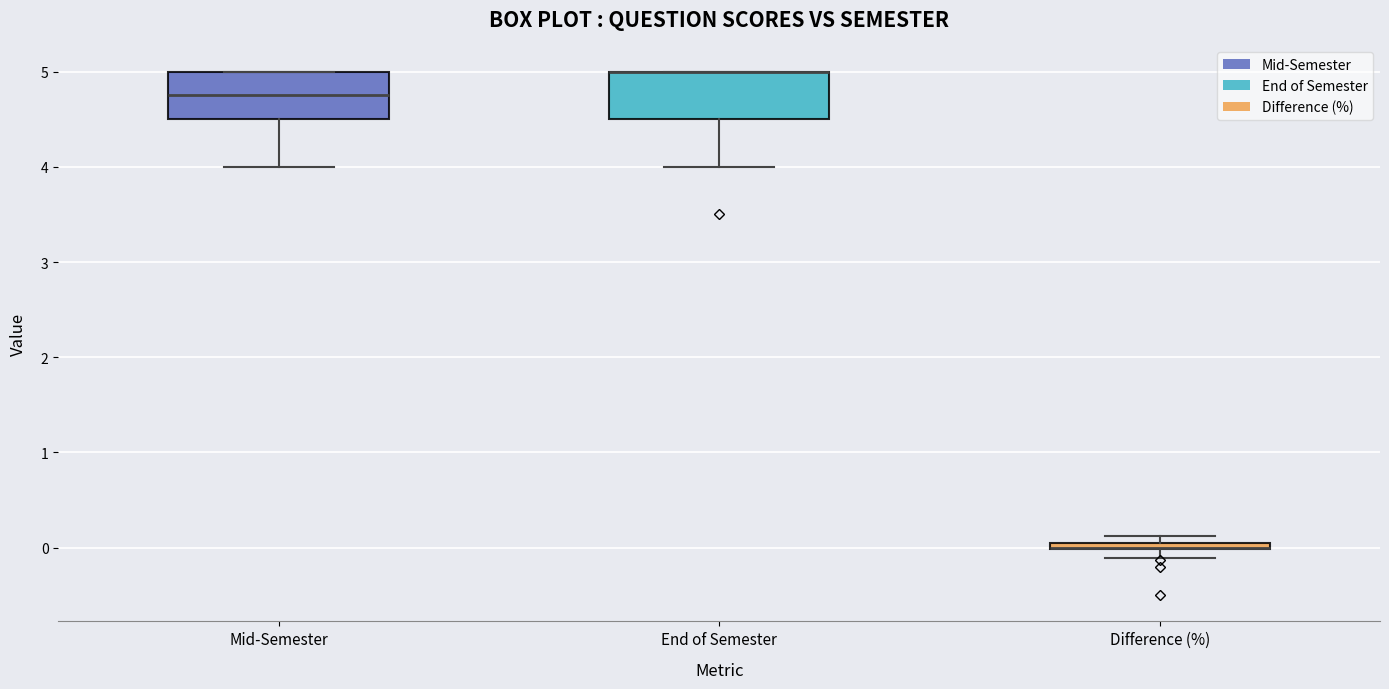

Where is the lower edge of the box for End of Semester on the y-axis? The values are not printed on the chart, so give them approximately, as read against the axis.

4.5